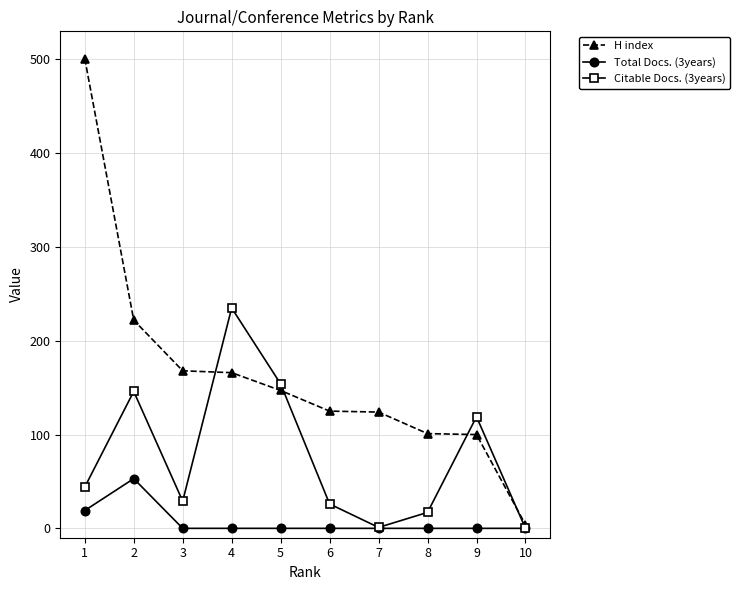

Which series has the largest total across all categories?

H index